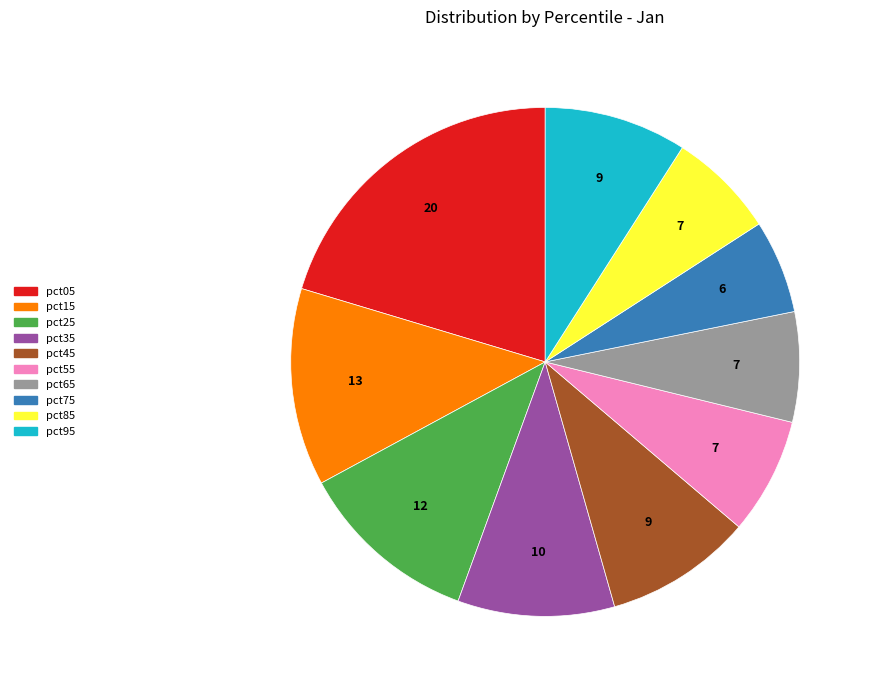

What is the smallest slice in the pie chart?

pct75